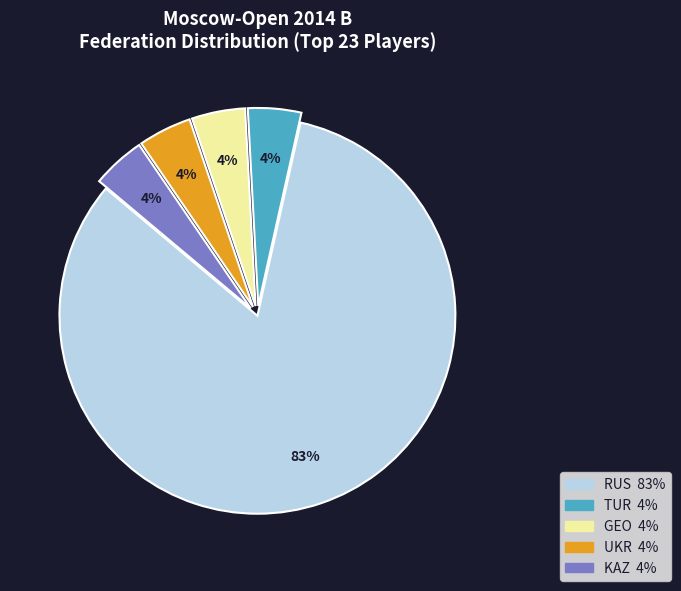

Is there any slice that represents more than half of the pie?

Yes